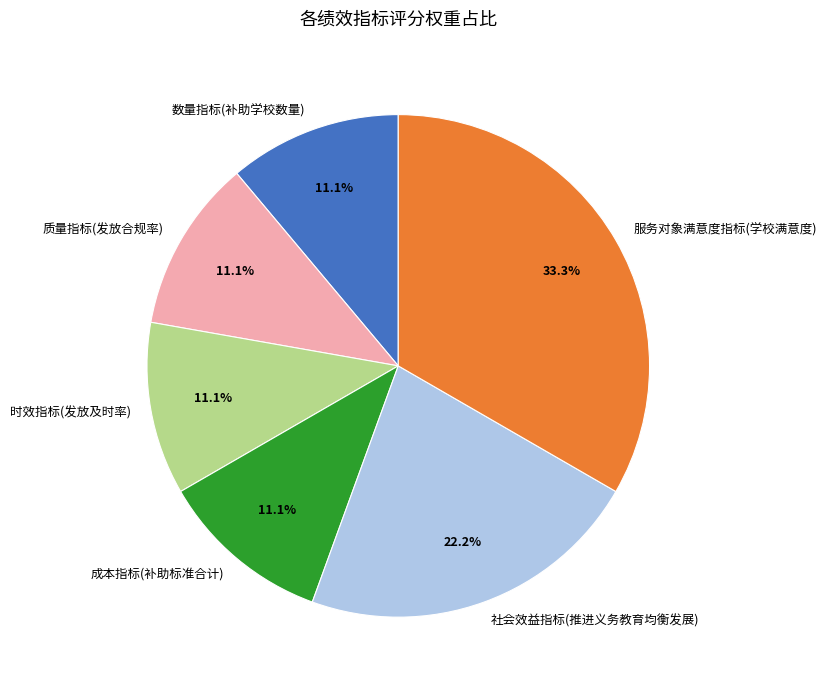

Is 质量指标(发放合规率) the majority of the pie?

No